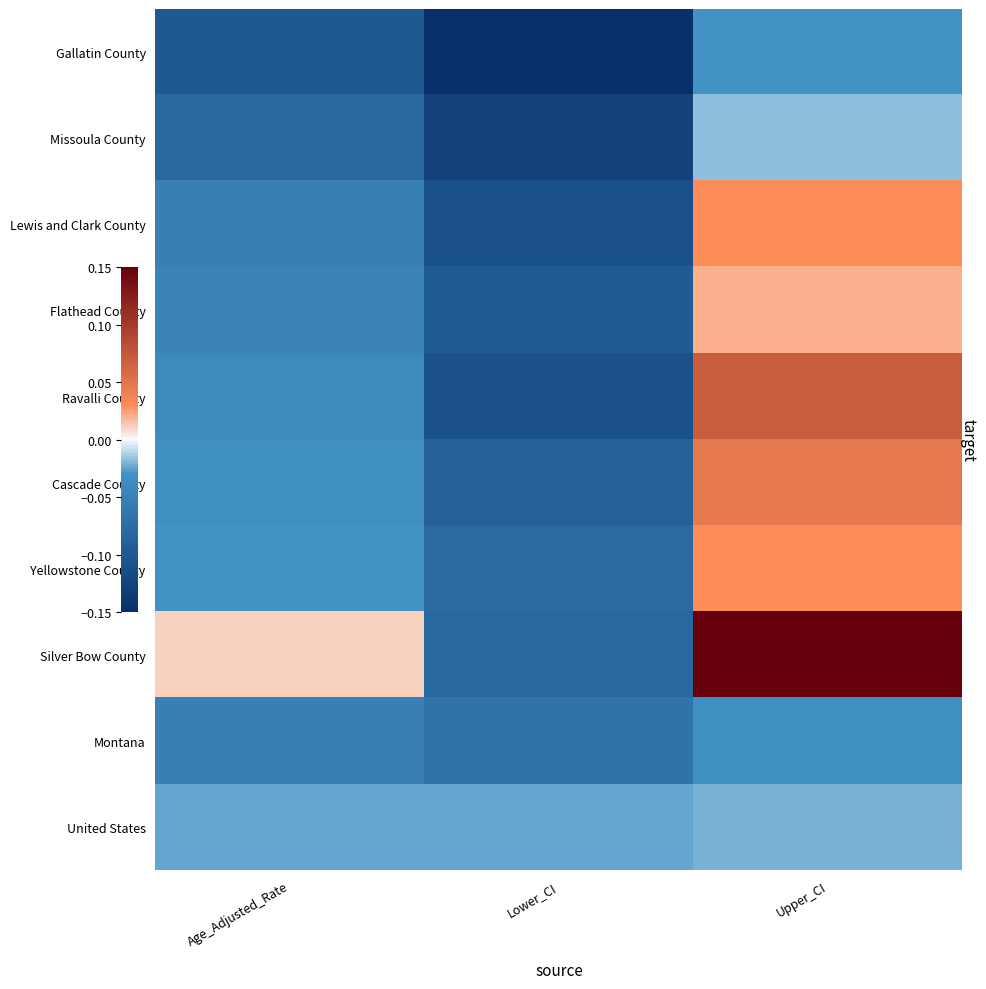

Which category has the lowest value across all series?

Lower_CI